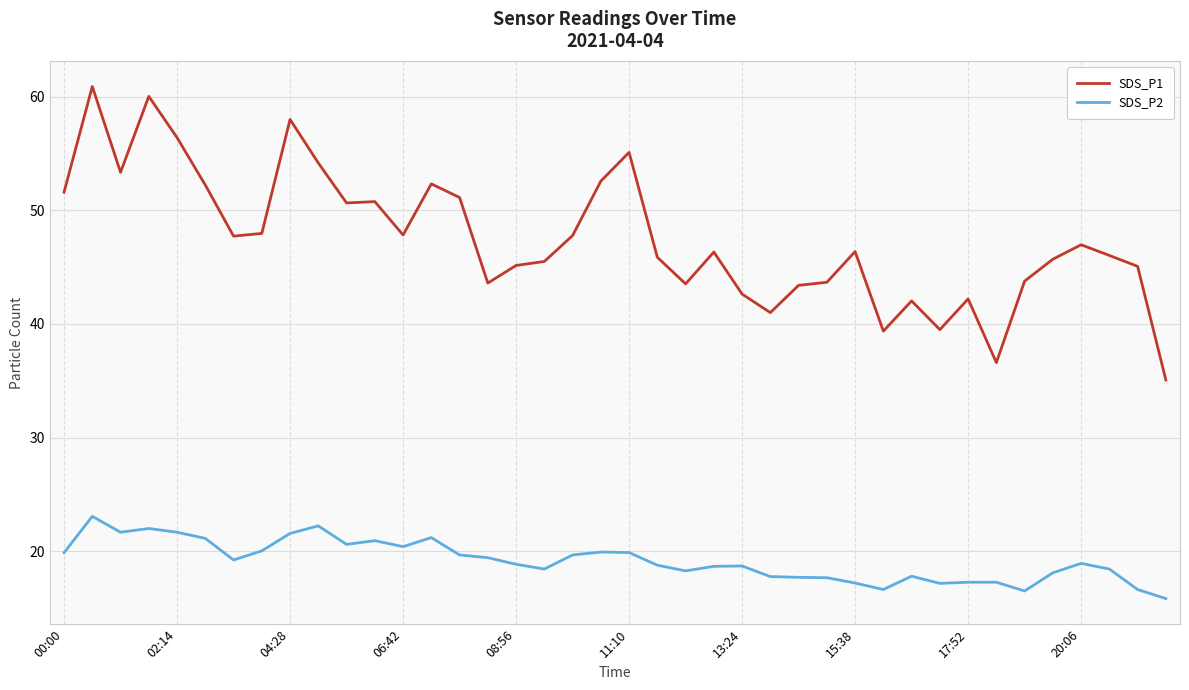

Which series has the widest spread of values?

SDS_P1